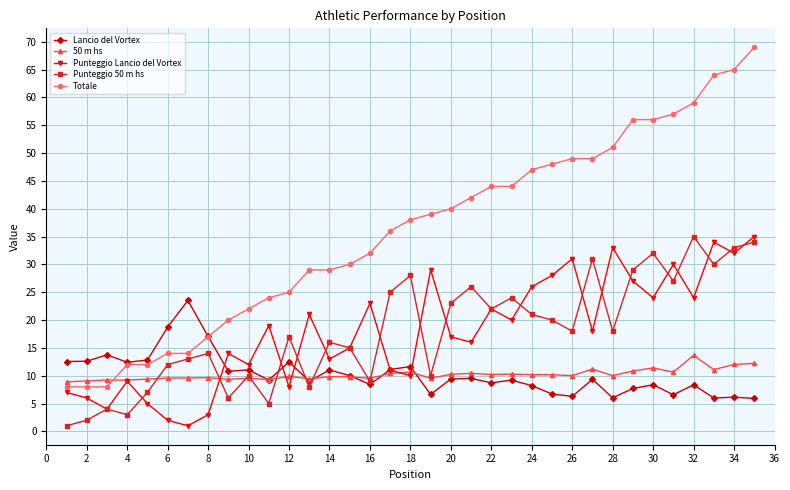

Which series has the largest total across all categories?

Totale